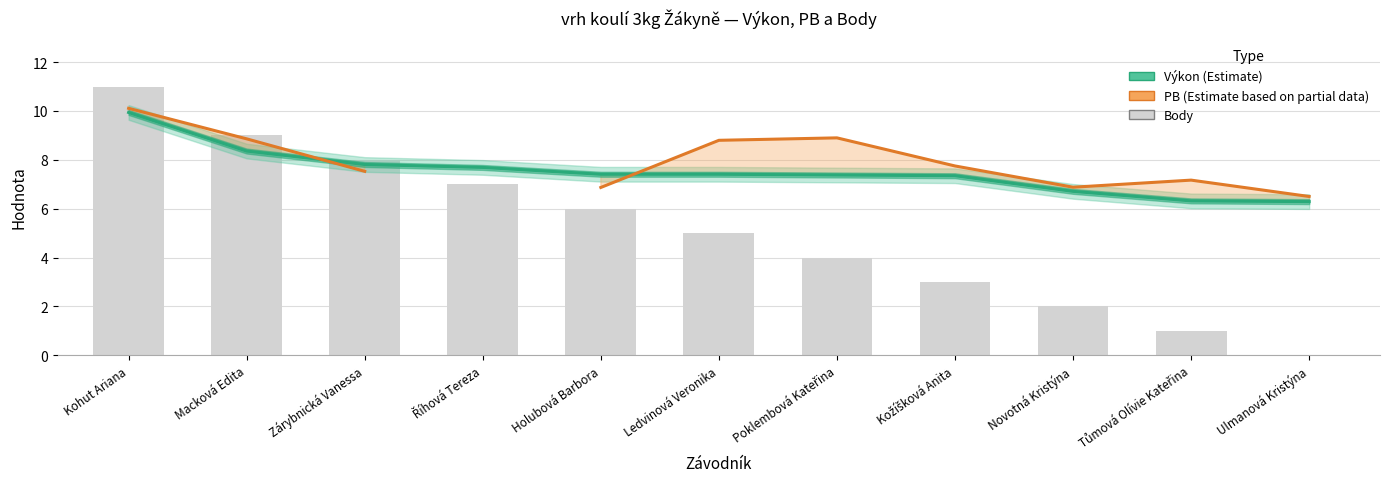

What is the sum of all Body values?

56.0